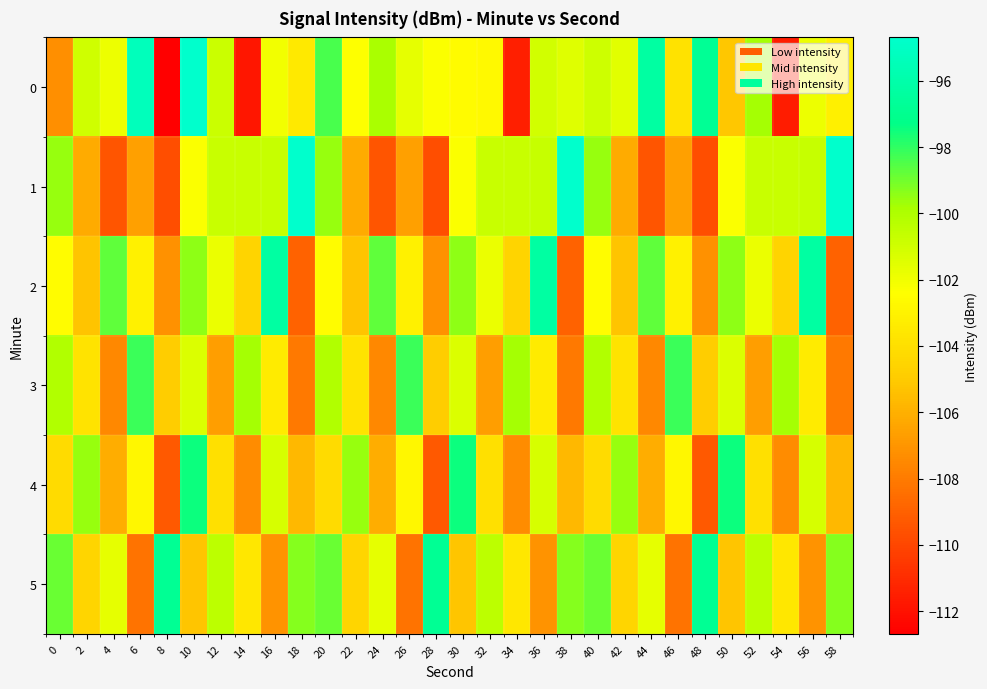

What is the greatest value displayed?

-94.7